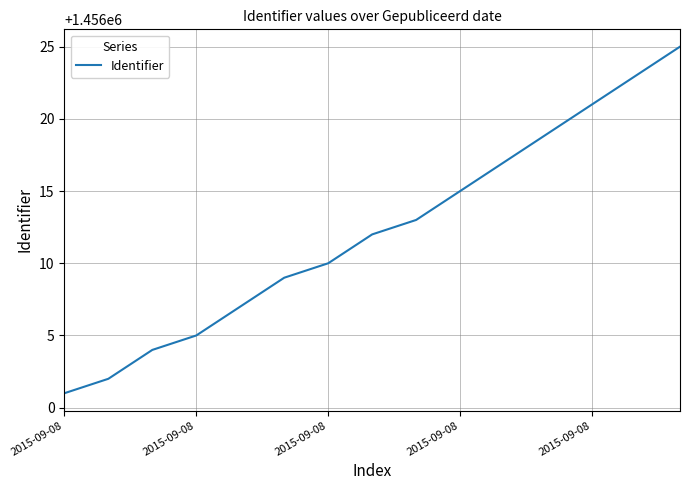

What is the maximum value shown in the chart?

1456025